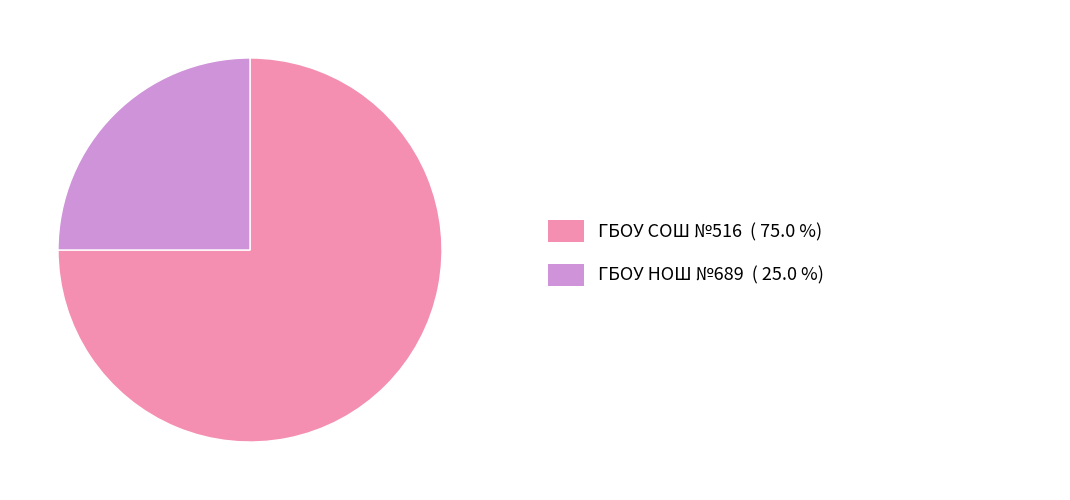

Is there a majority slice in this chart?

Yes